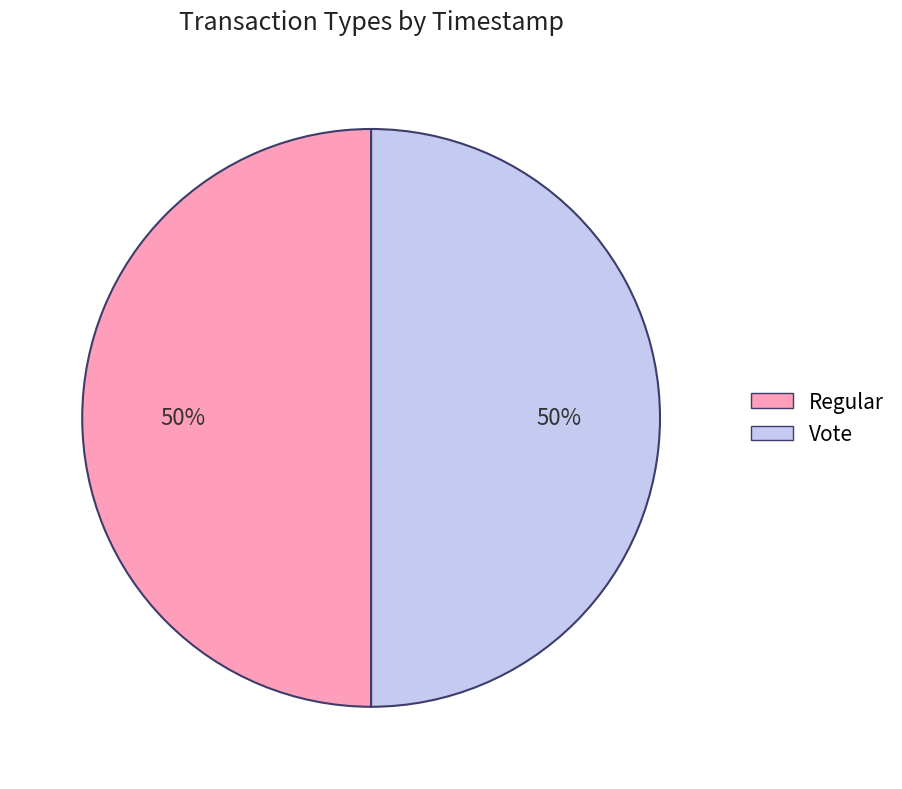

To the nearest percent, what is the average slice percentage?

50%